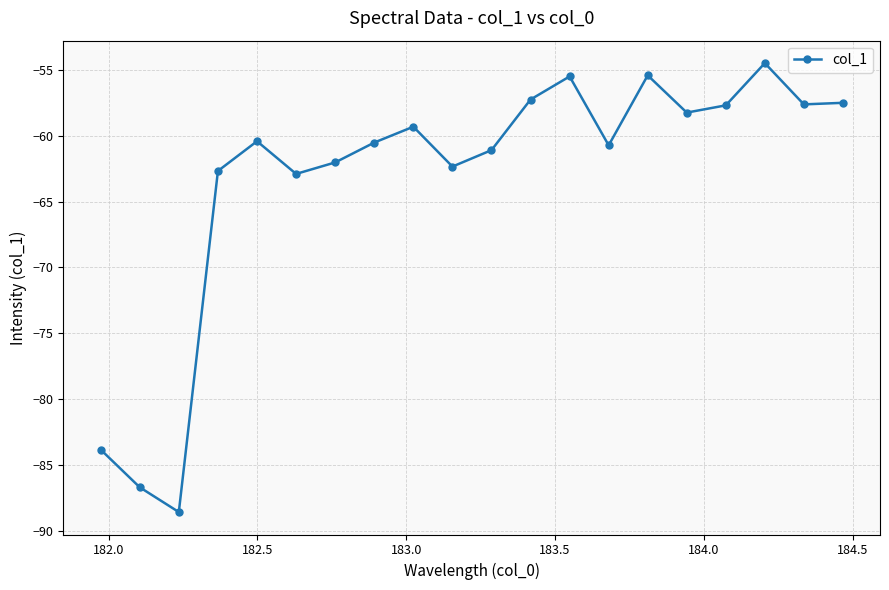

What is the value of the 2nd point from the left?

-86.7